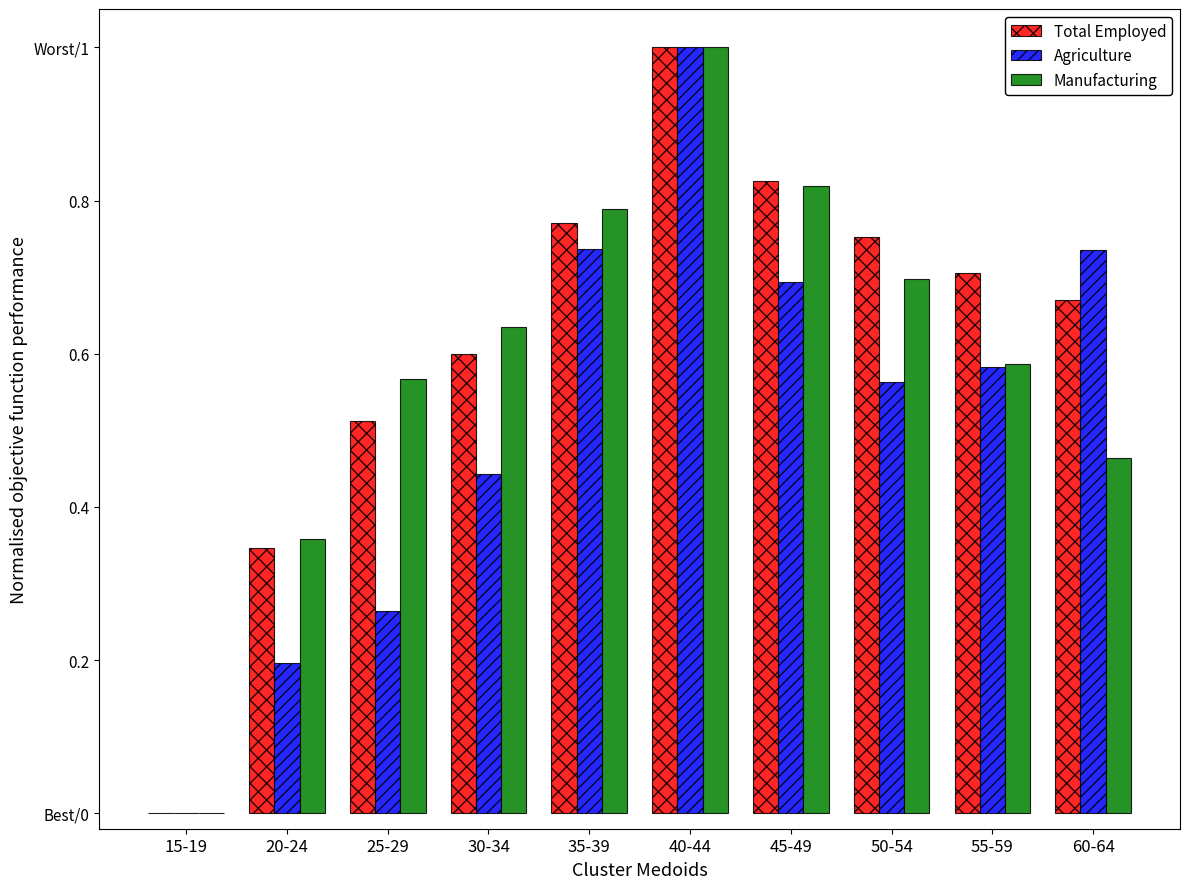

Does the chart contain stacked bars?

No